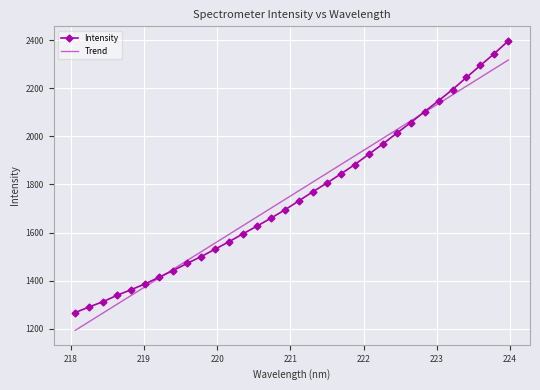

Which series has the widest spread of values?

Intensity